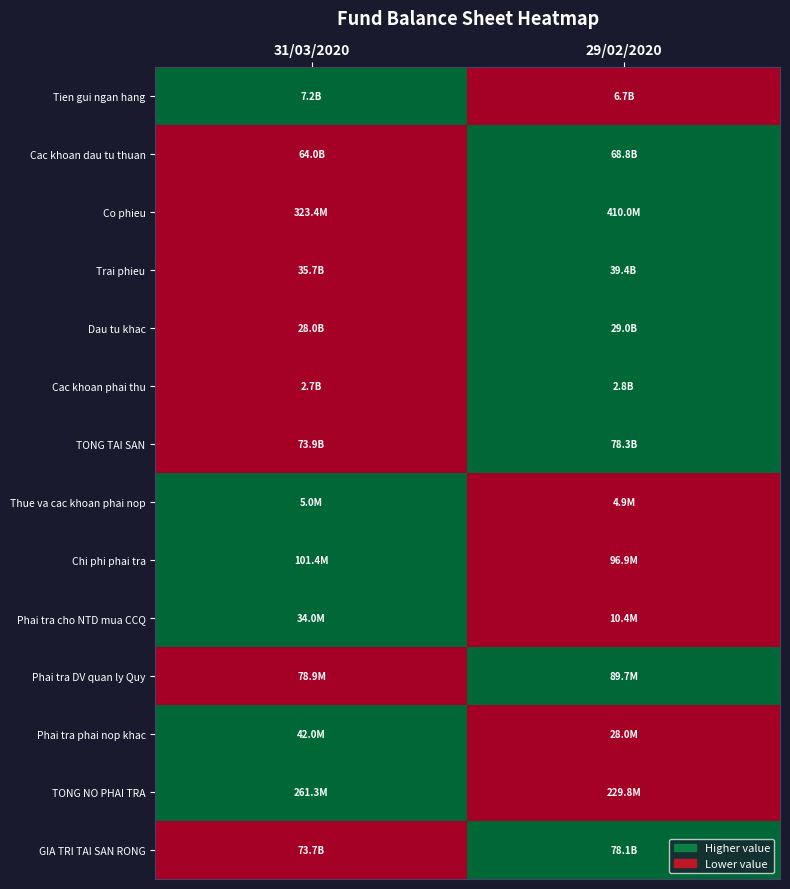

What is the total value across all series at 31/03/2020?

6